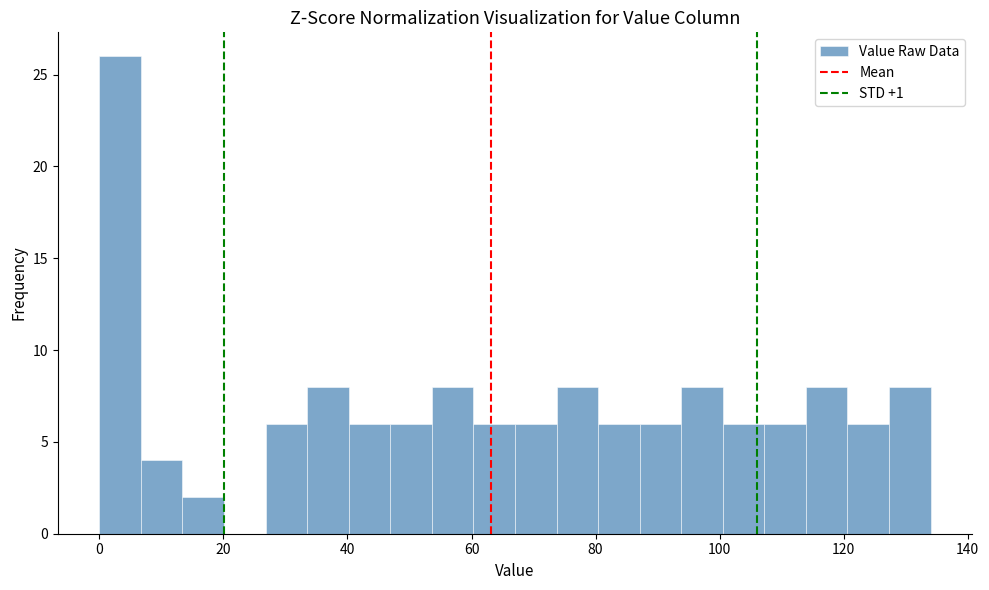

Read against the x-axis, roughly where is the centre of the tallest bar?

4